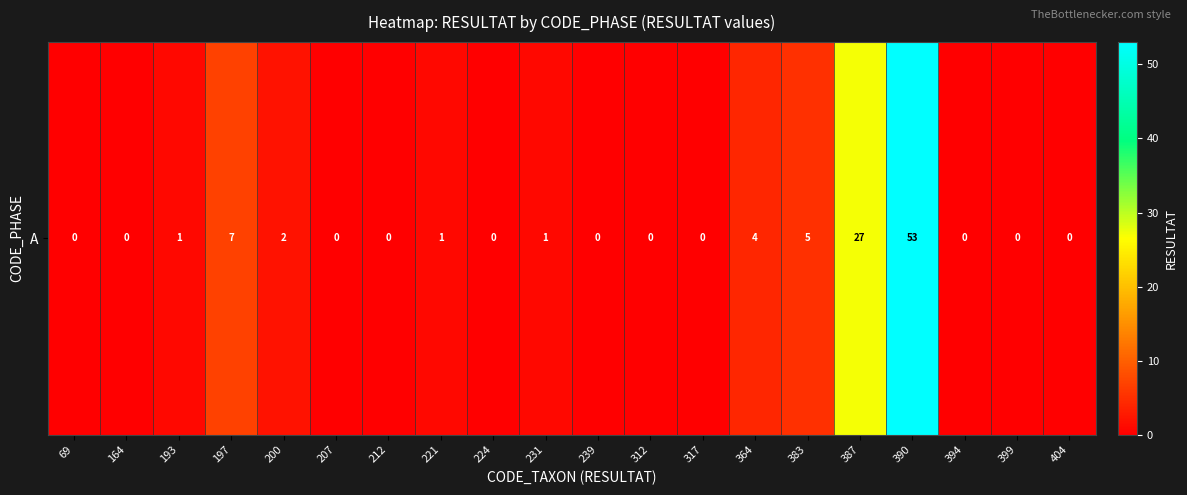

Rank the categories by value from highest to lowest.

390, 387, 197, 383, 364, 200, 193, 221, 231, 69, 164, 207, 212, 224, 239, 312, 317, 394, 399, 404